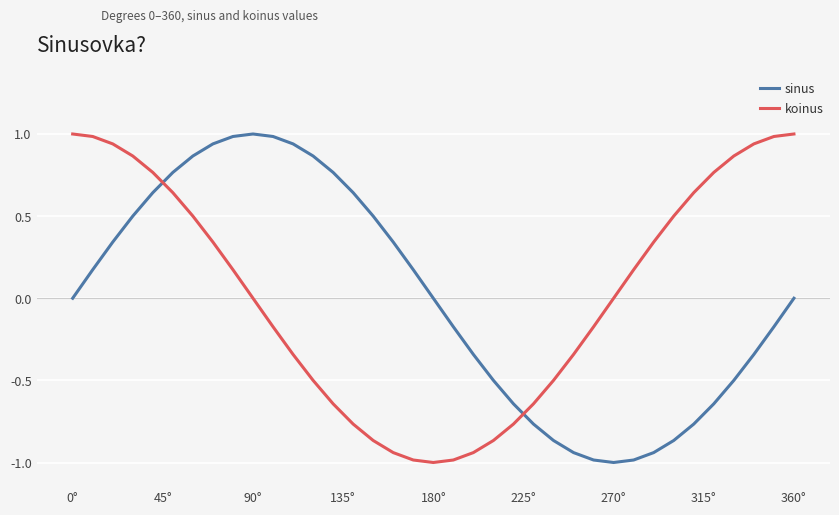

How many intersections are there between sinus and koinus?

2